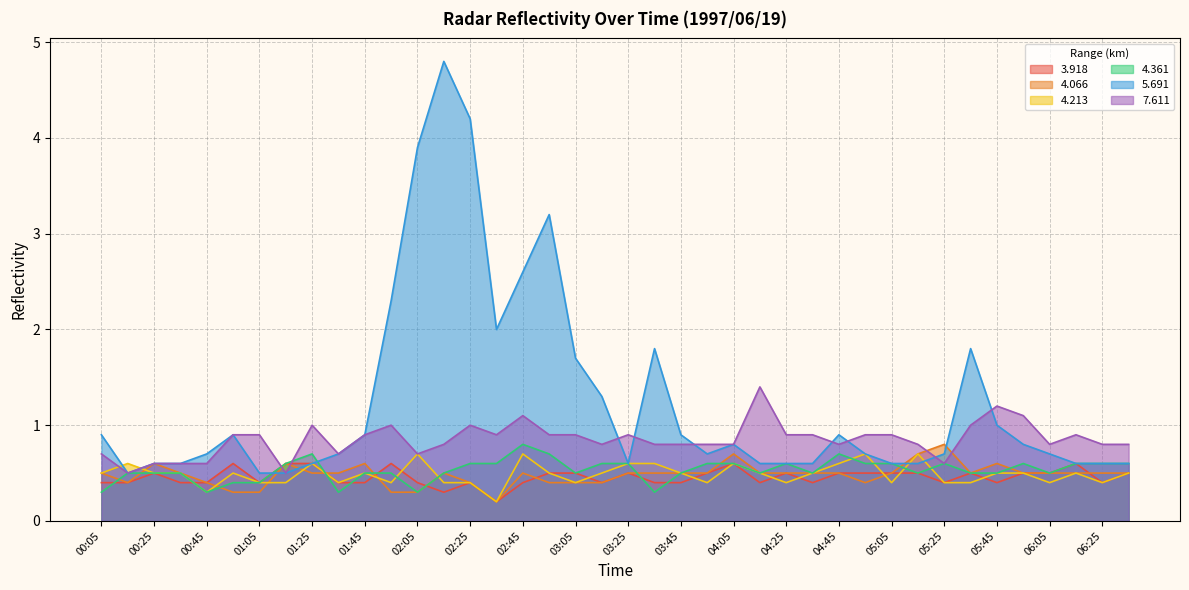

List the labels in order of 3.918 value, smallest first.

02:35, 02:15, 00:05, 00:15, 00:35, 00:45, 01:05, 01:35, 01:45, 02:05, 02:25, 02:45, 03:15, 03:35, 03:45, 04:15, 04:35, 05:25, 05:45, 06:25, 00:25, 02:55, 03:05, 03:25, 03:55, 04:25, 04:45, 04:55, 05:05, 05:15, 05:35, 05:55, 06:05, 06:35, 00:55, 01:15, 01:25, 01:55, 04:05, 06:15